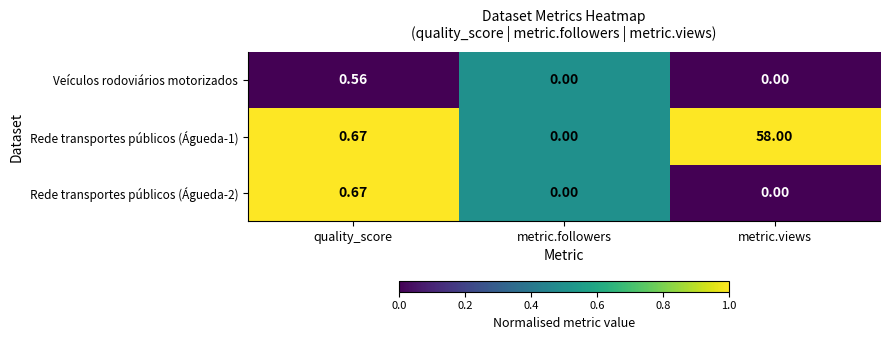

Which label corresponds to the largest value in the chart?

metric.views